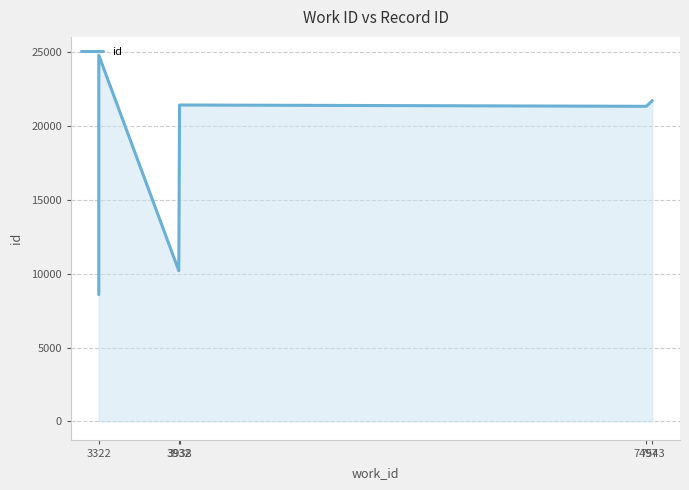

Where is the first local minimum?

3932